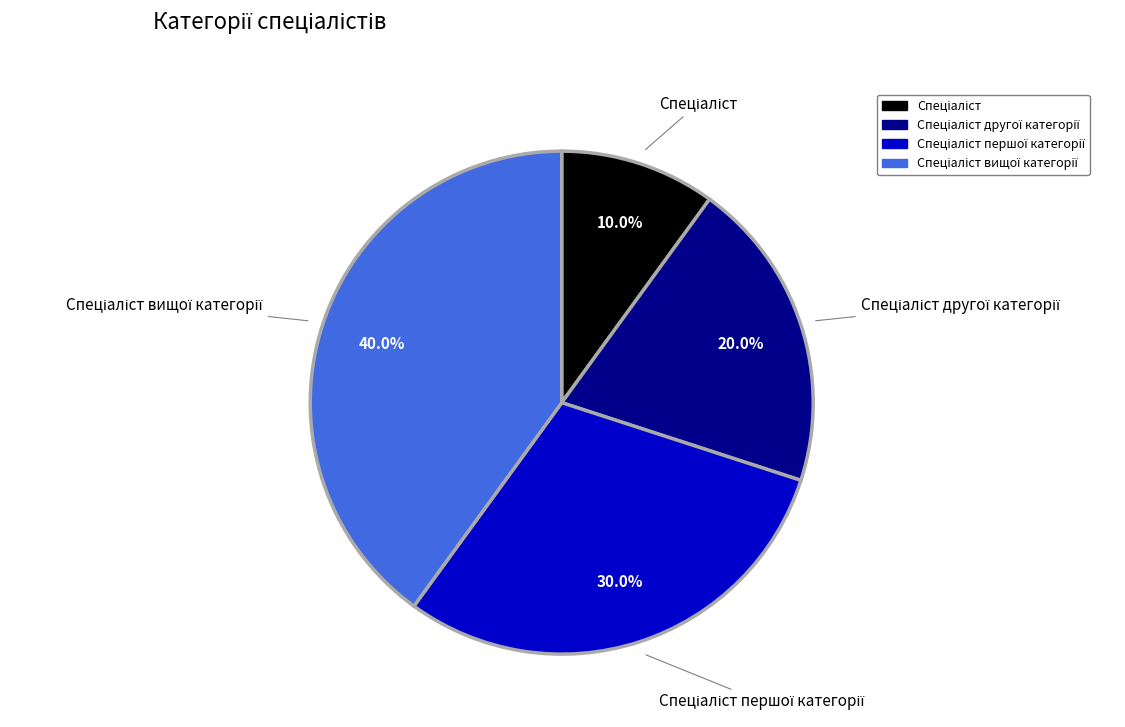

Does any single category account for the majority?

No